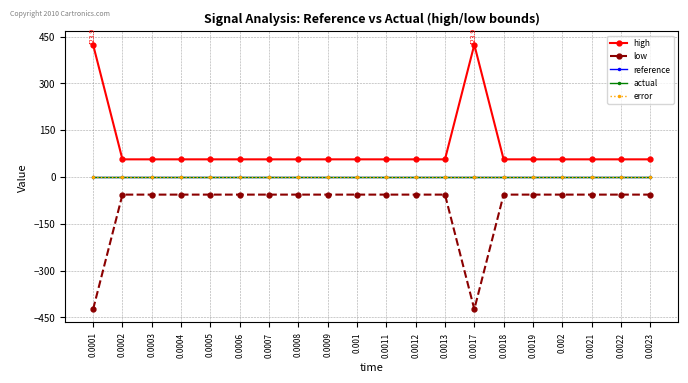

Is this an area chart (filled region under the line)?

No